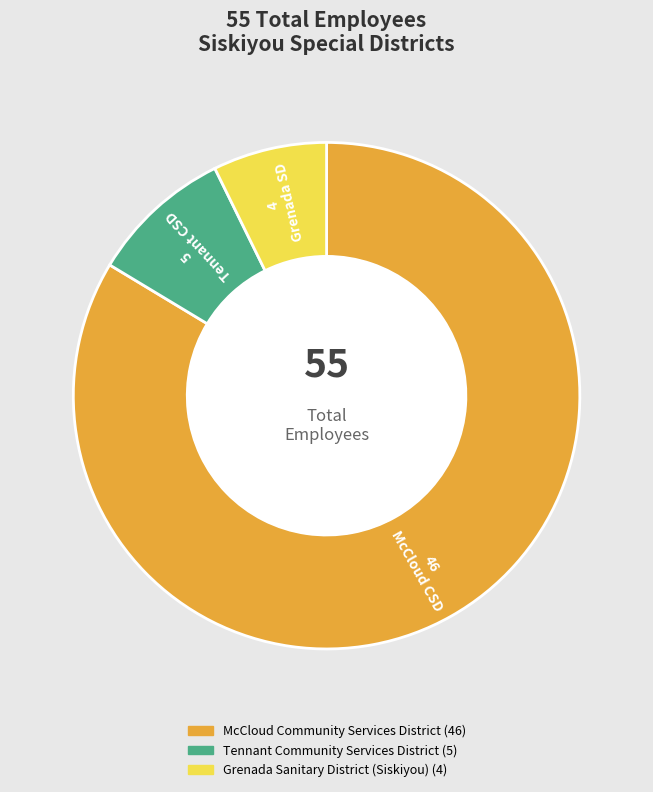

What is the smallest slice in the pie chart?

Grenada Sanitary District (Siskiyou)